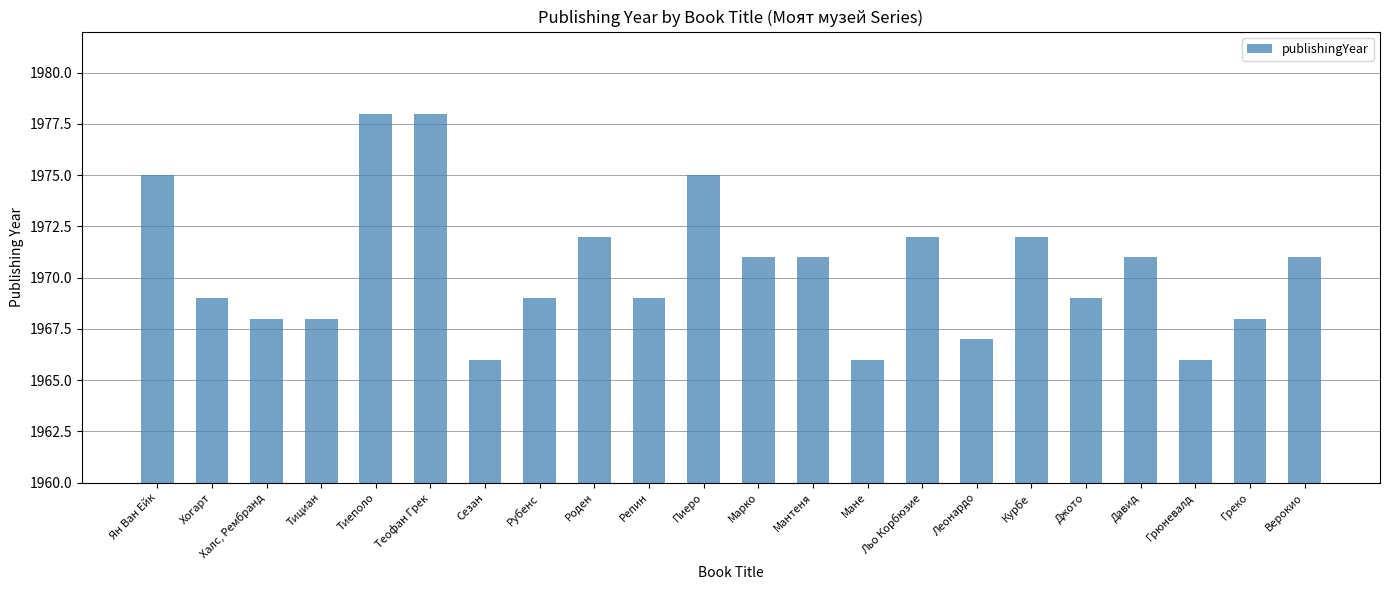

What is the difference between the maximum and minimum values?

12